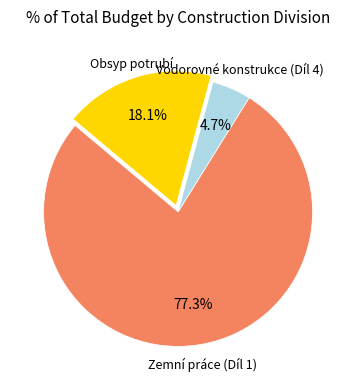

Does any single category account for the majority?

Yes